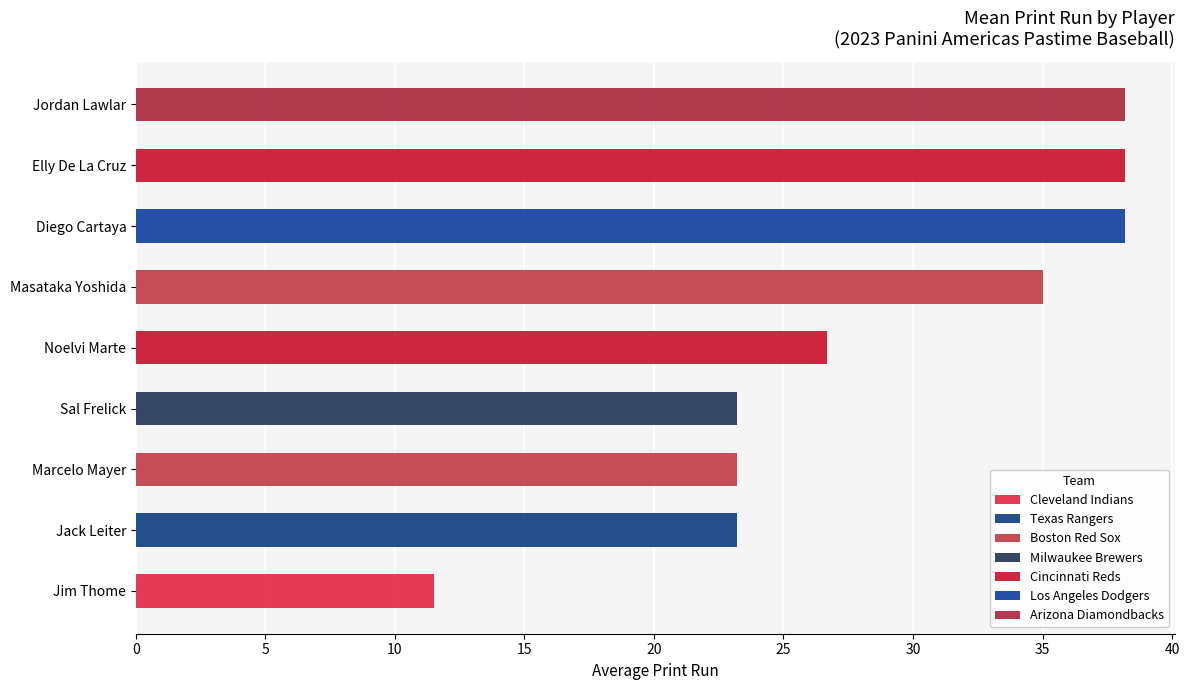

What value does the data have at Marcelo Mayer?

23.2